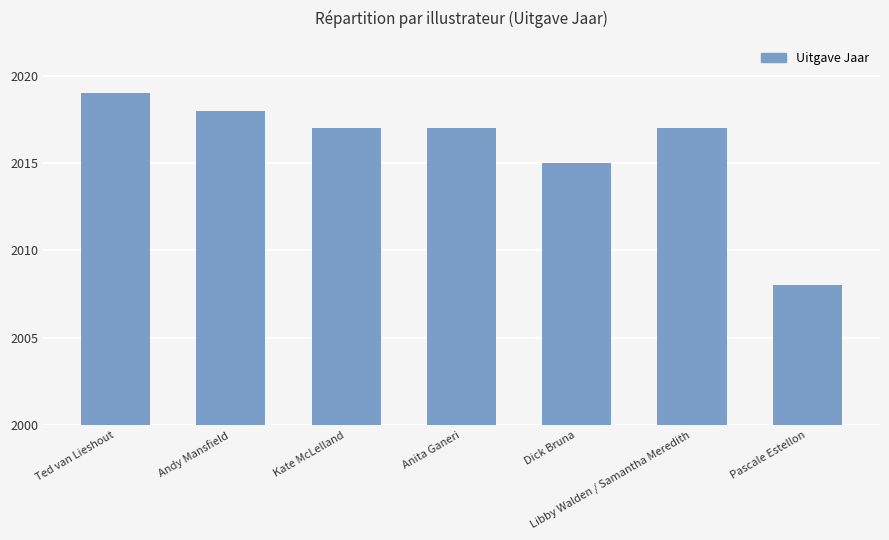

What is the difference between the maximum and minimum values?

11